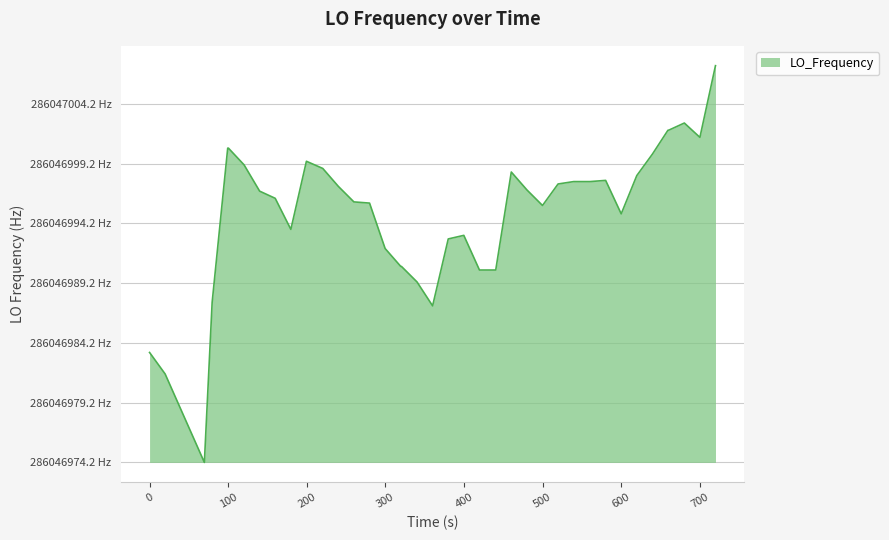

True or false: there are more than 0 points higher than both neighbors.

True